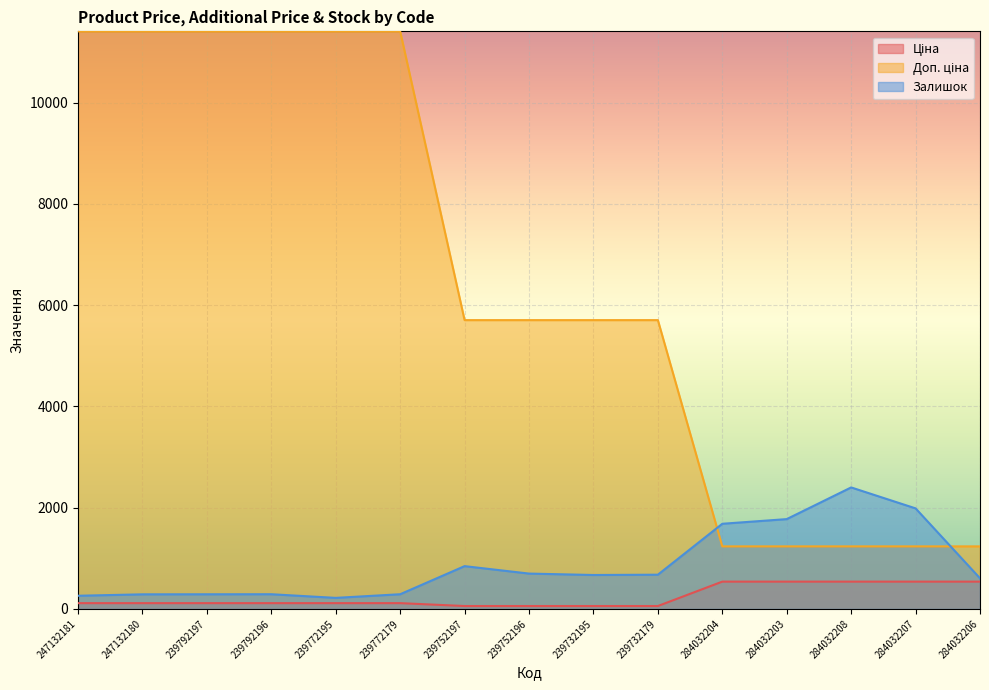

Reading left to right, what are all the values shown in this chart?

Ціна: 247132181=114.1	247132180=114.1	239792197=114.1	239792196=114.1	239772195=114.1	239772179=114.1	239752197=57.0	239752196=57.0	239732195=57.0	239732179=57.0	284032204=539.0	284032203=539.0	284032208=539.0	284032207=539.0	284032206=539.0
Доп. ціна: 247132181=11410.0	247132180=11410.0	239792197=11410.0	239792196=11410.0	239772195=11410.0	239772179=11410.0	239752197=5705.0	239752196=5705.0	239732195=5705.0	239732179=5705.0	284032204=1235.4	284032203=1235.4	284032208=1235.4	284032207=1235.4	284032206=1235.4
Залишок: 247132181=260.0	247132180=288.0	239792197=289.0	239792196=290.0	239772195=218.0	239772179=290.0	239752197=845.0	239752196=698.0	239732195=670.0	239732179=676.0	284032204=1682.0	284032203=1774.0	284032208=2400.0	284032207=1986.0	284032206=605.0